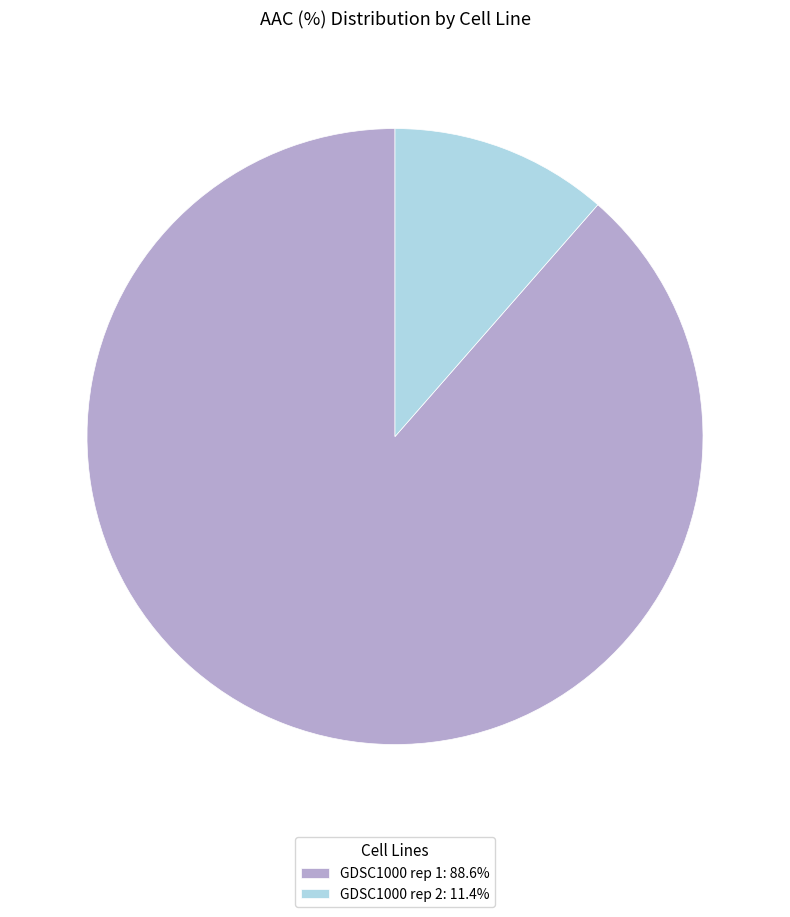

Approximately how many times larger is the value at GDSC1000 rep 1: 88.6% compared to GDSC1000 rep 2: 11.4%?

7.7